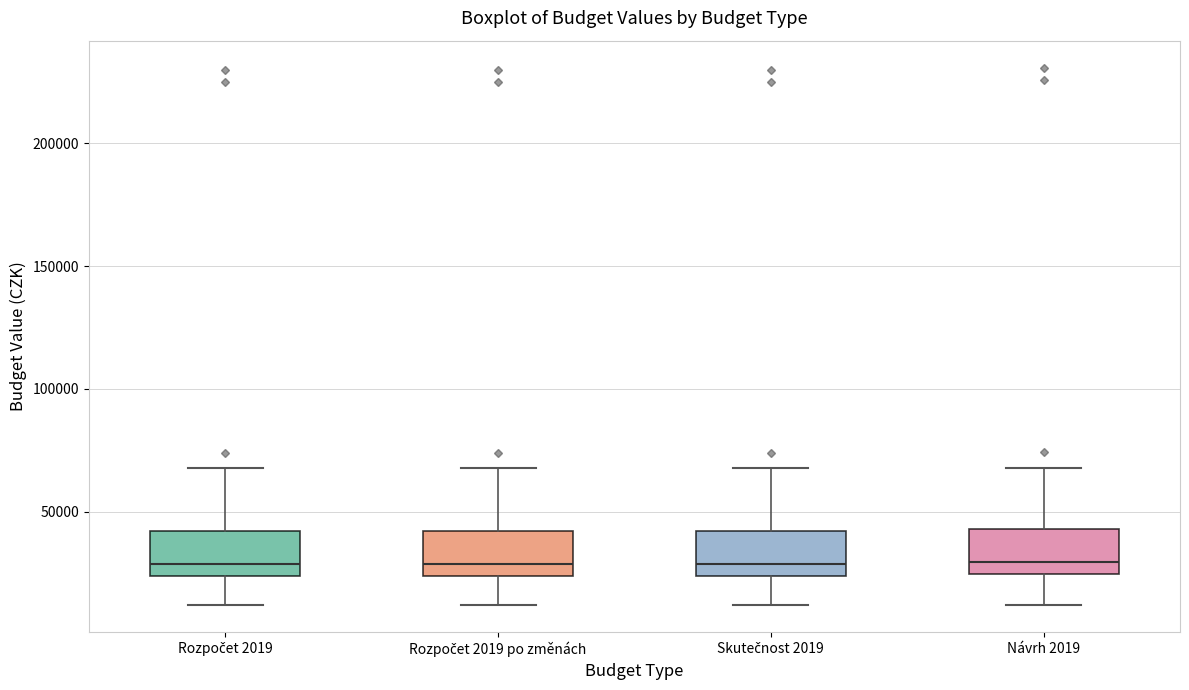

Reading left to right, read every box against the y-axis: the position of its median line, the range the box covers, and the ends of its whiskers. The values are not printed on the chart, so give them approximately, as read against the axis.

Rozpočet 2019: median 30000, box 25000 to 40000, whiskers 10000 to 70000
Rozpočet 2019 po změnách: median 30000, box 25000 to 40000, whiskers 10000 to 70000
Skutečnost 2019: median 30000, box 25000 to 40000, whiskers 10000 to 70000
Návrh 2019: median 30000, box 25000 to 45000, whiskers 10000 to 70000